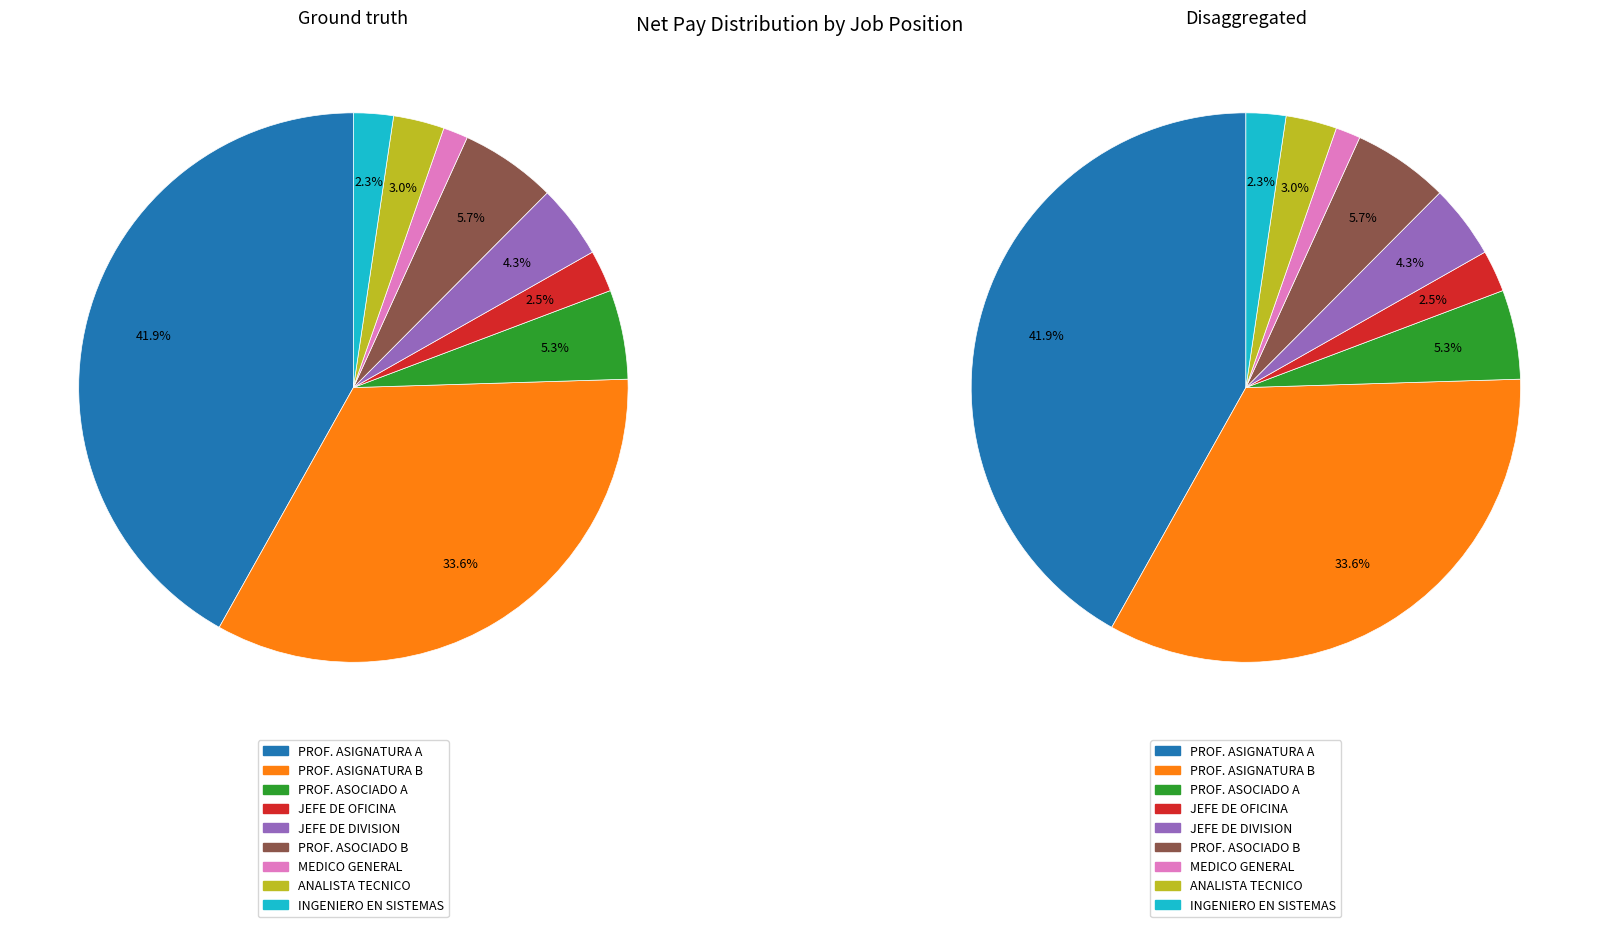

Which category has the smallest portion of the pie?

MEDICO GENERAL